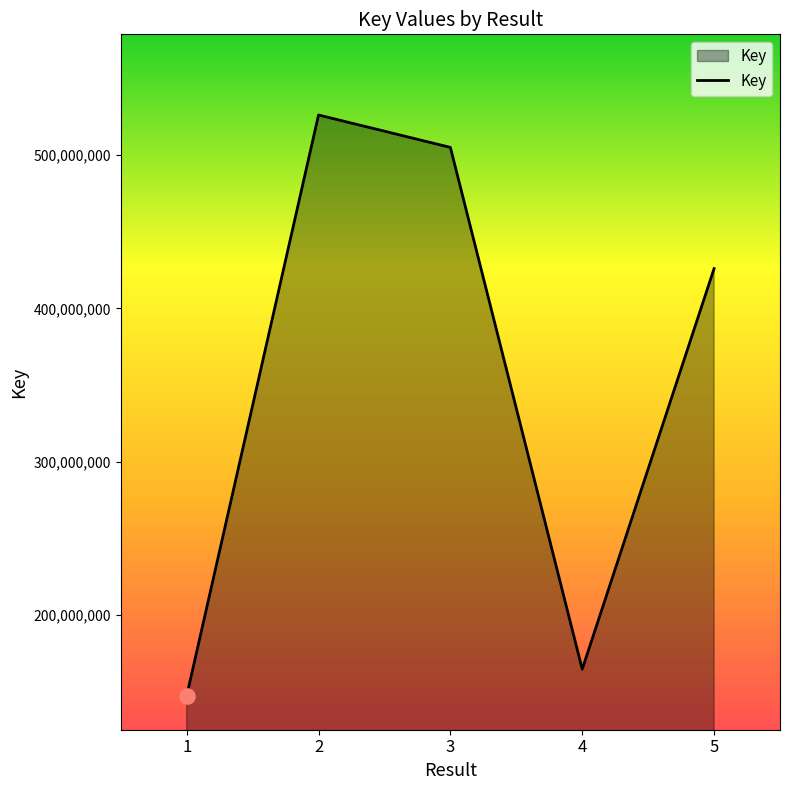

What is the change in value from 1 to 3?

+357724960